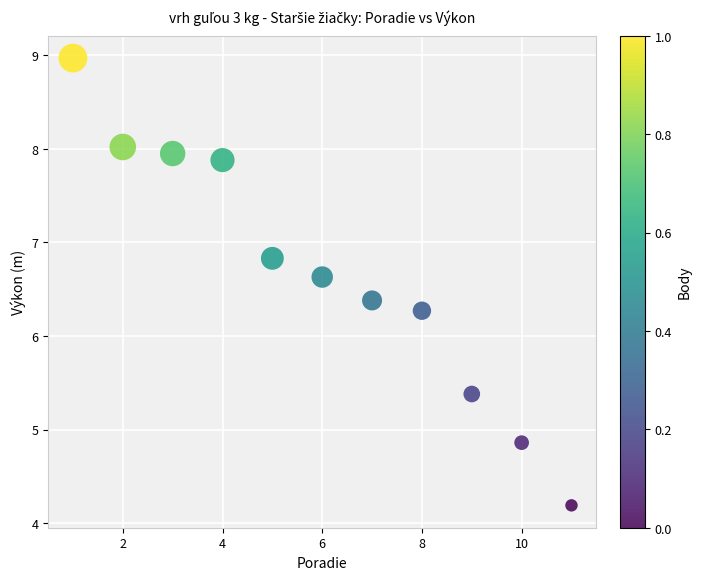

What Y value in the scatter plot is closest to 6?

6.3